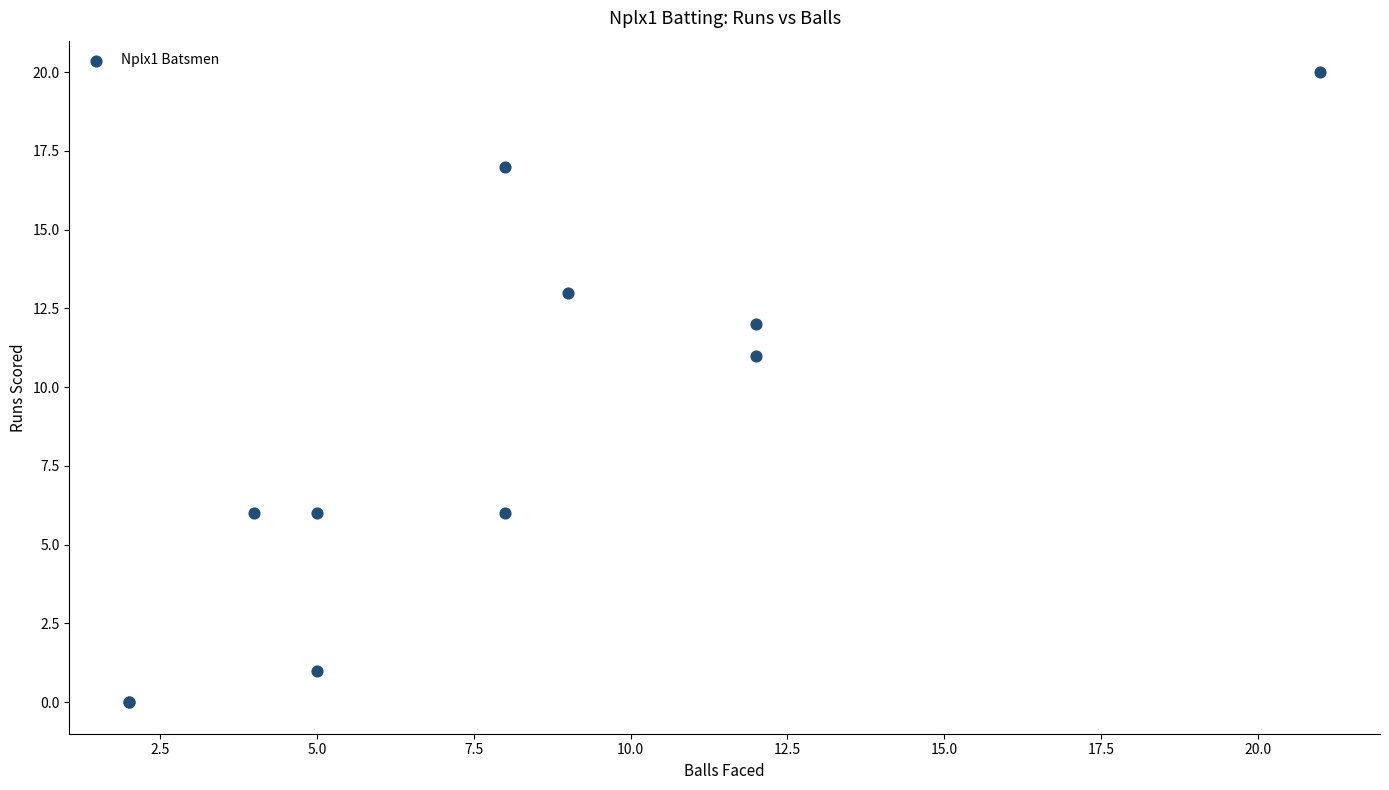

What Y value in the scatter plot is closest to 10?

11